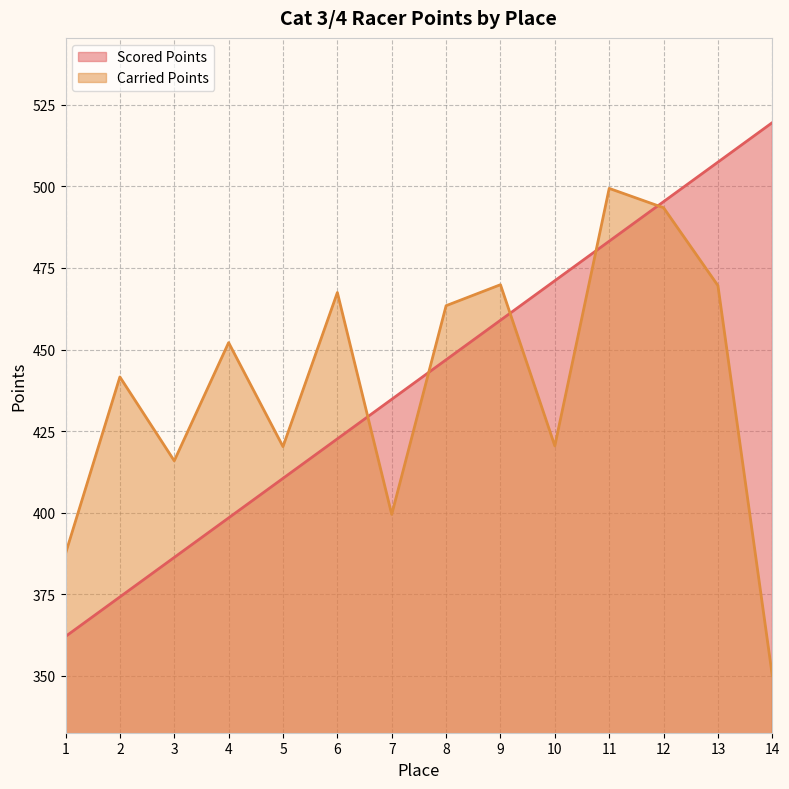

Is the value of Scored Points at 13 greater than the value of Carried Points at 2?

Yes